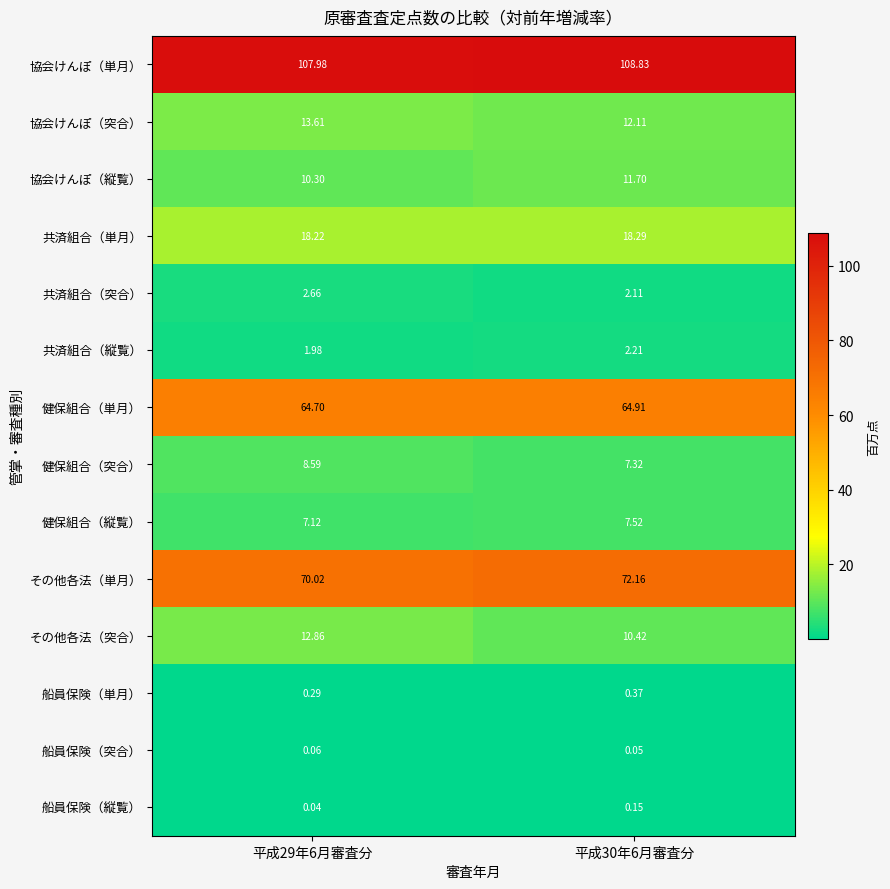

At 平成30年6月審査分, list the series in order from largest to smallest.

協会けんぽ（単月）, その他各法（単月）, 健保組合（単月）, 共済組合（単月）, 協会けんぽ（突合）, 協会けんぽ（縦覧）, その他各法（突合）, 健保組合（縦覧）, 健保組合（突合）, 共済組合（縦覧）, 共済組合（突合）, 船員保険（単月）, 船員保険（縦覧）, 船員保険（突合）